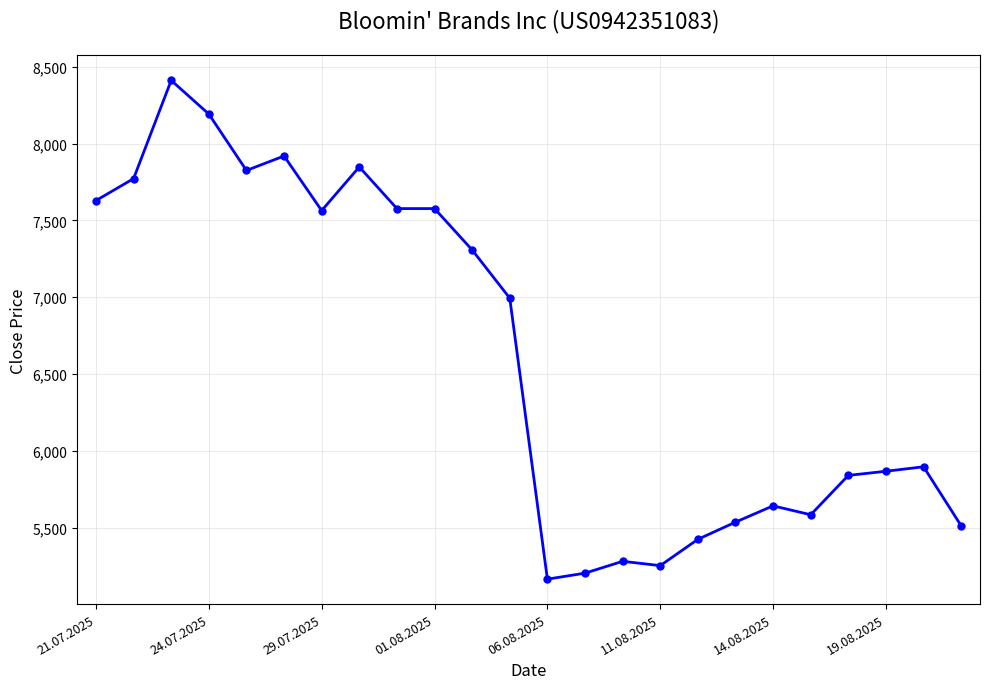

What is the minimum value shown in the chart?

5166